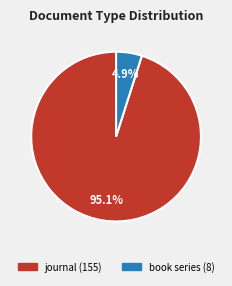

Do book series and journal together represent more than half of the pie?

Yes